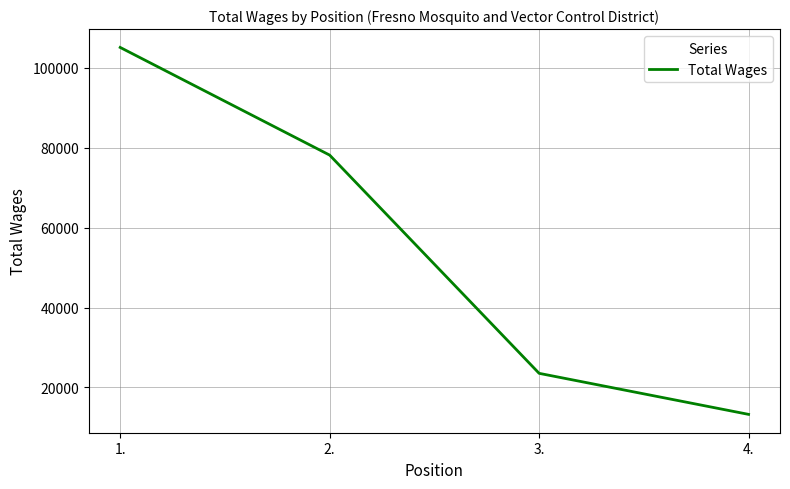

Read the value at 4., to the nearest 10.

13240